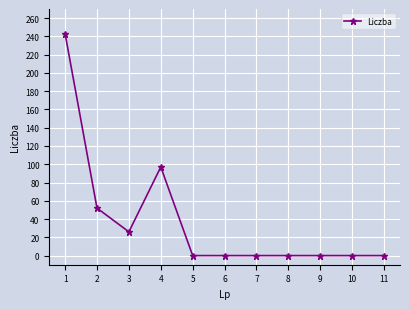

Where is the first local maximum?

4